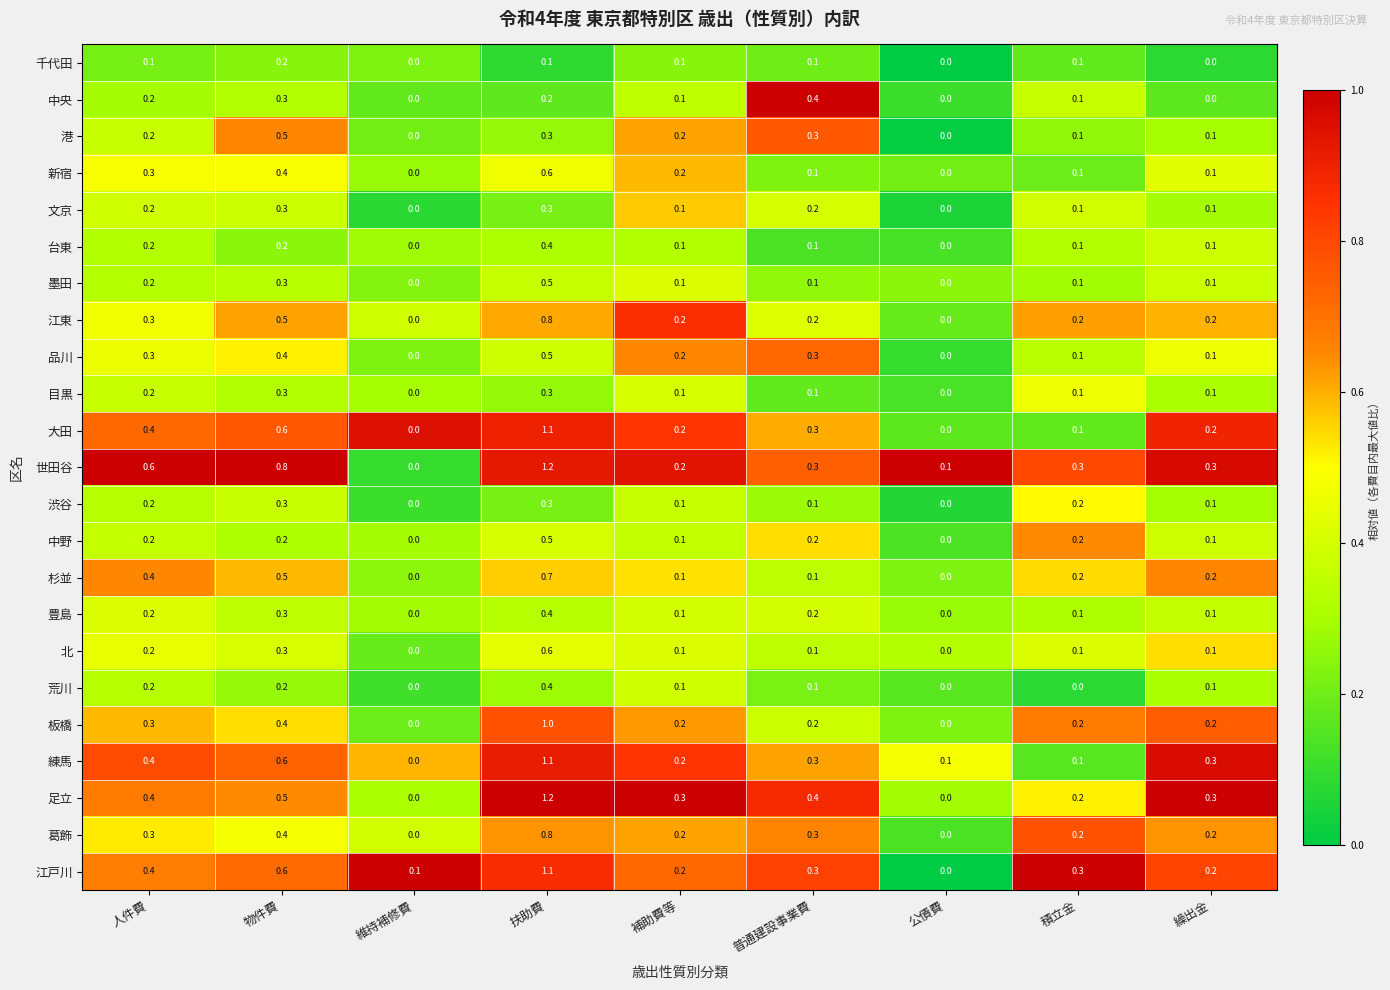

How many series are shown in this chart?

23